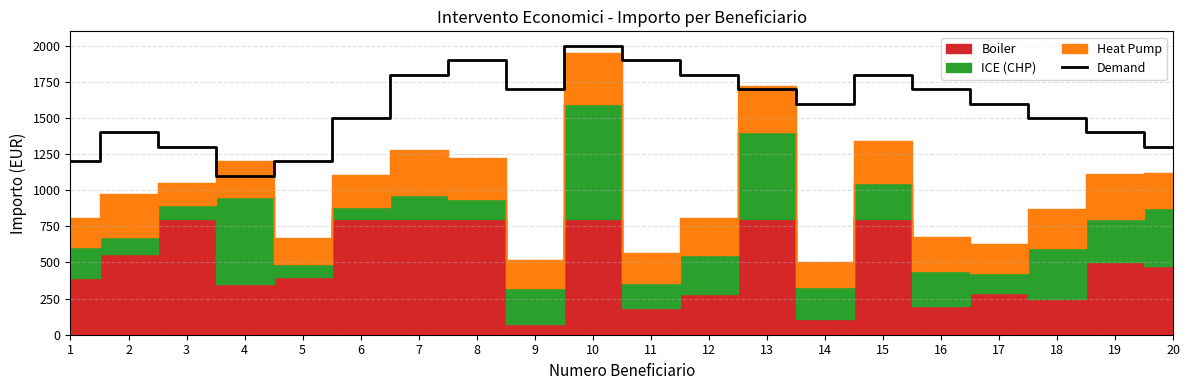

List the labels in order of value, largest first.

10, 8, 11, 7, 12, 15, 9, 13, 16, 14, 17, 6, 18, 2, 19, 3, 20, 1, 5, 4